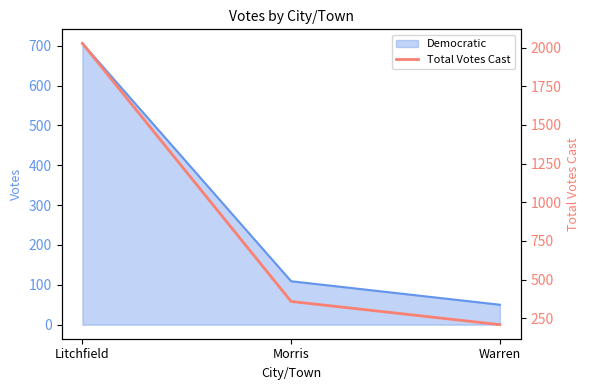

List the labels in order of value, largest first.

Litchfield, Morris, Warren